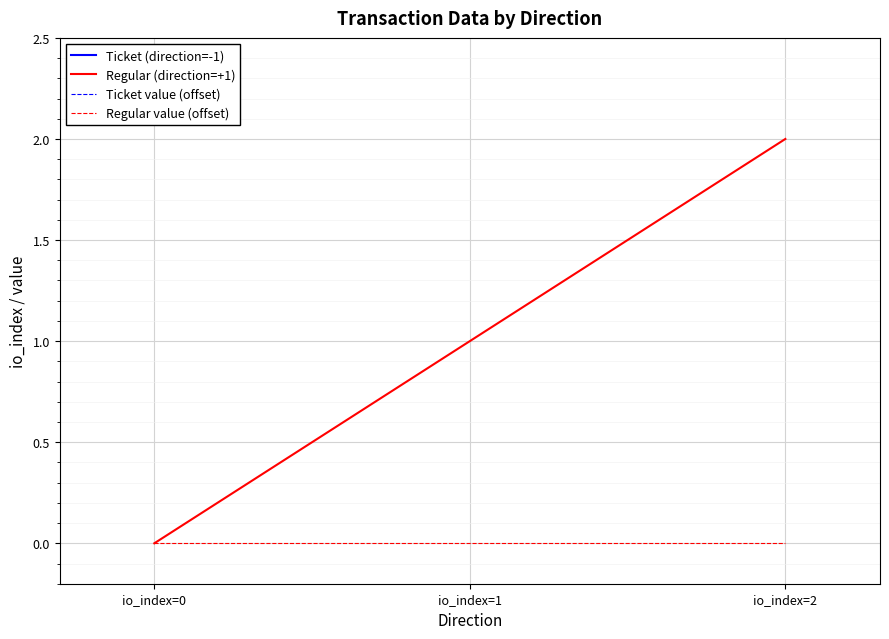

Reading right to left, what are all the values shown in this chart?

Ticket (direction=-1): 0.0	0.0	0.0
Regular (direction=+1): 2.0	1.0	0.0
Ticket value (offset): 0.0	0.0	0.0
Regular value (offset): 0.0	0.0	0.0